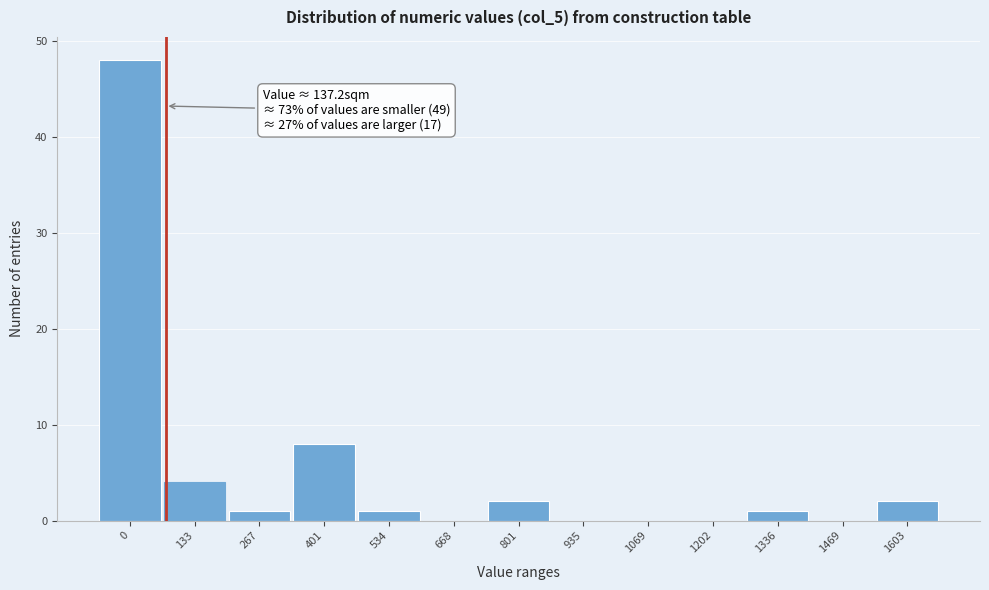

Reading left to right, what are all the values shown in this chart?

0=48	133=4	267=1	401=8	534=1	668=0	801=2	935=0	1069=0	1202=0	1336=1	1469=0	1603=2